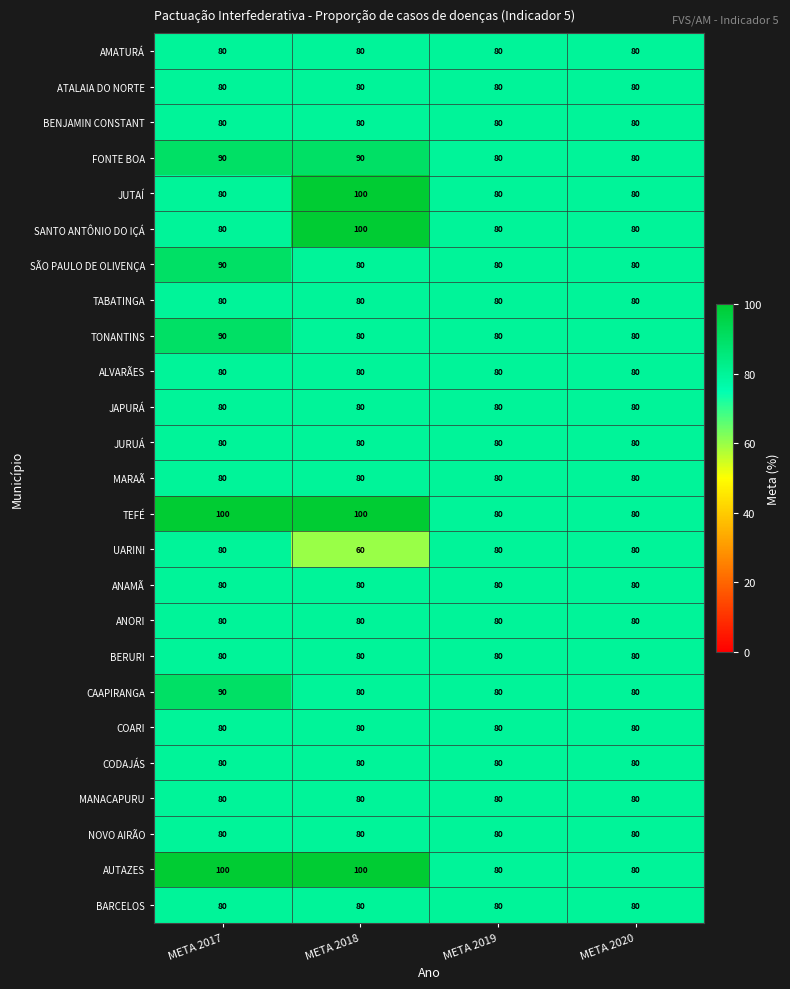

True or false: TEFÉ has a value of 100 at META 2017.

True